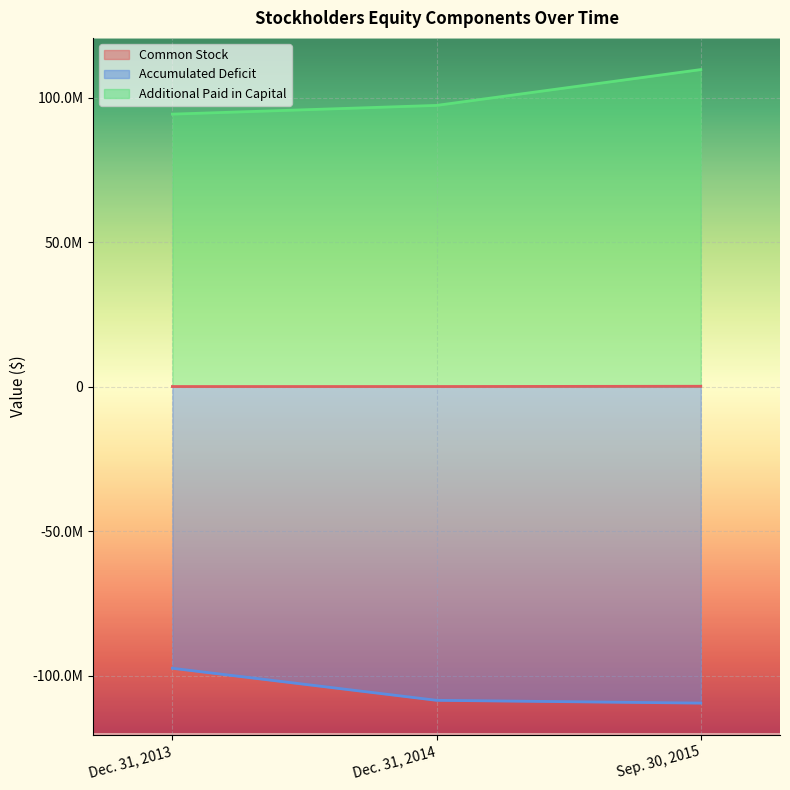

What is the minimum value shown in the chart?

-109519025